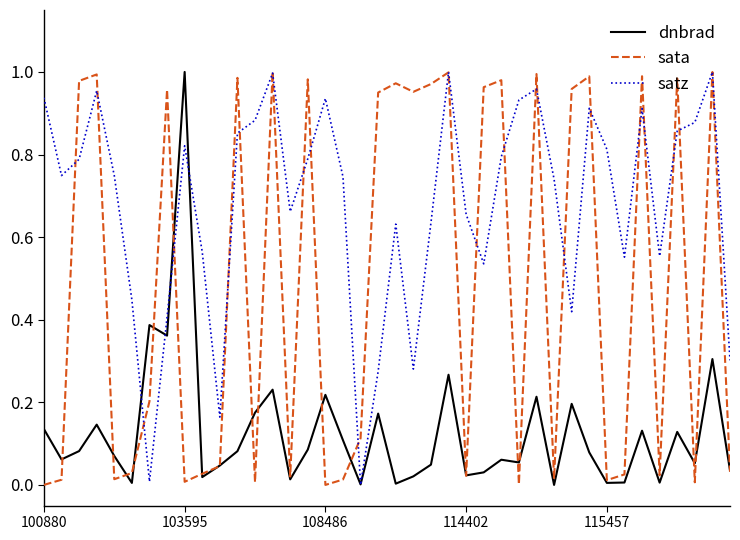

How many positive values does the satz series have?

39